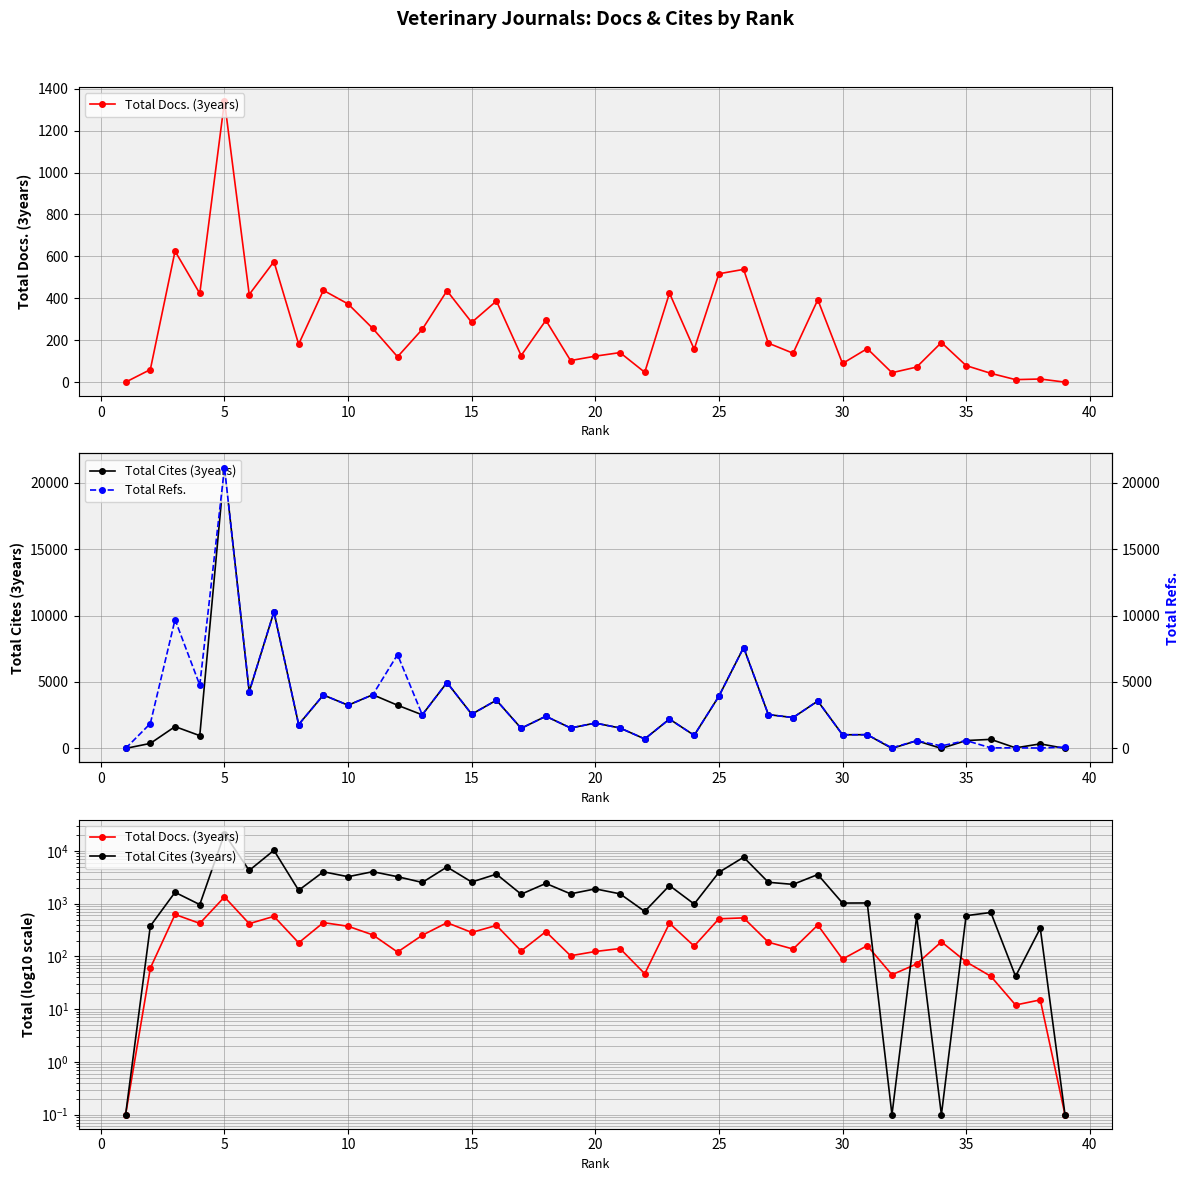

How many intersections are there between Total Cites (3years) and Total Docs. (3years)?

4